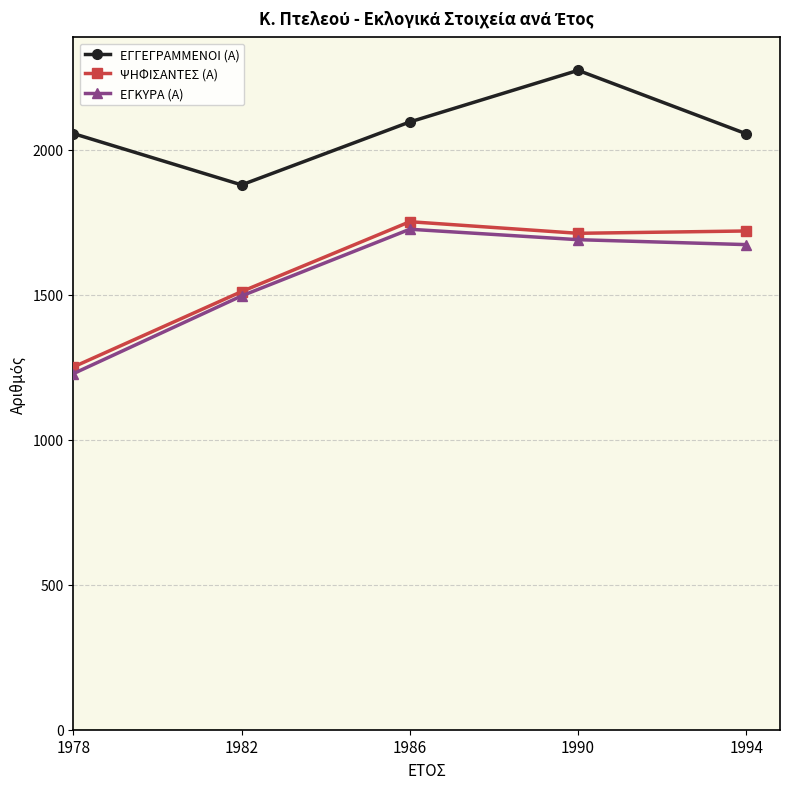

What is the average value of the ΕΓΚΥΡΑ (Α) series?

1563